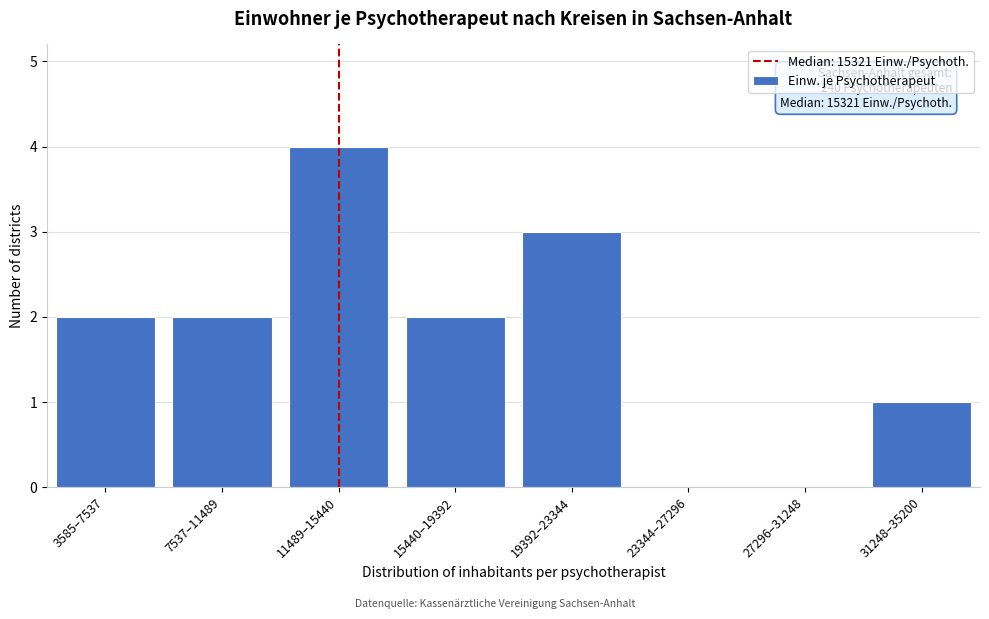

Reading left to right, what are all the values shown in this chart?

3585–7537=2	7537–11489=2	11489–15440=4	15440–19392=2	19392–23344=3	23344–27296=0	27296–31248=0	31248–35200=1